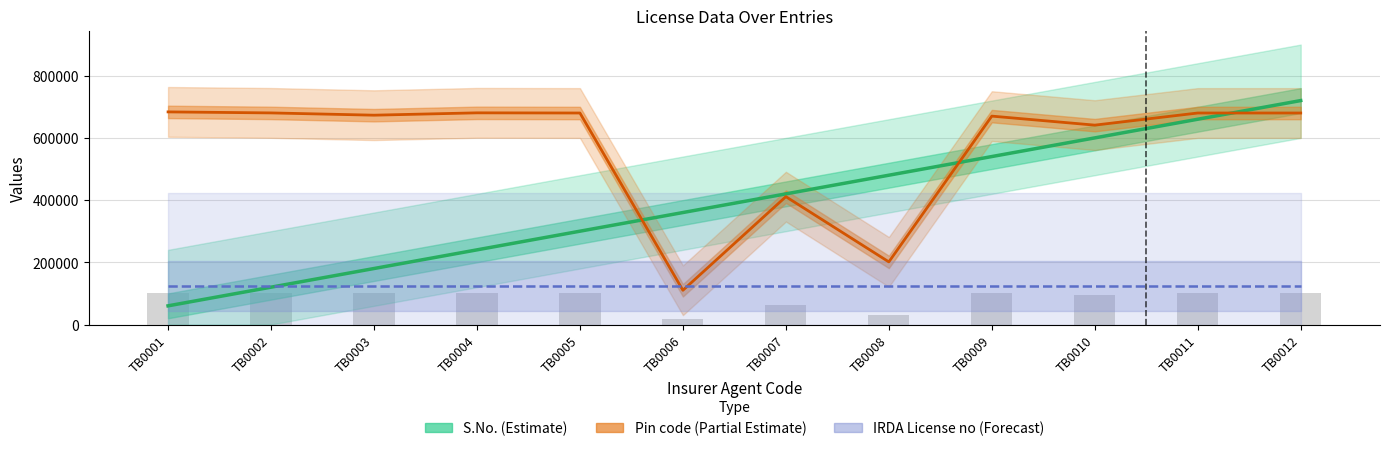

What is the difference between the Pin code (Partial Estimate) values at TB0001 and TB0005?

3567.0